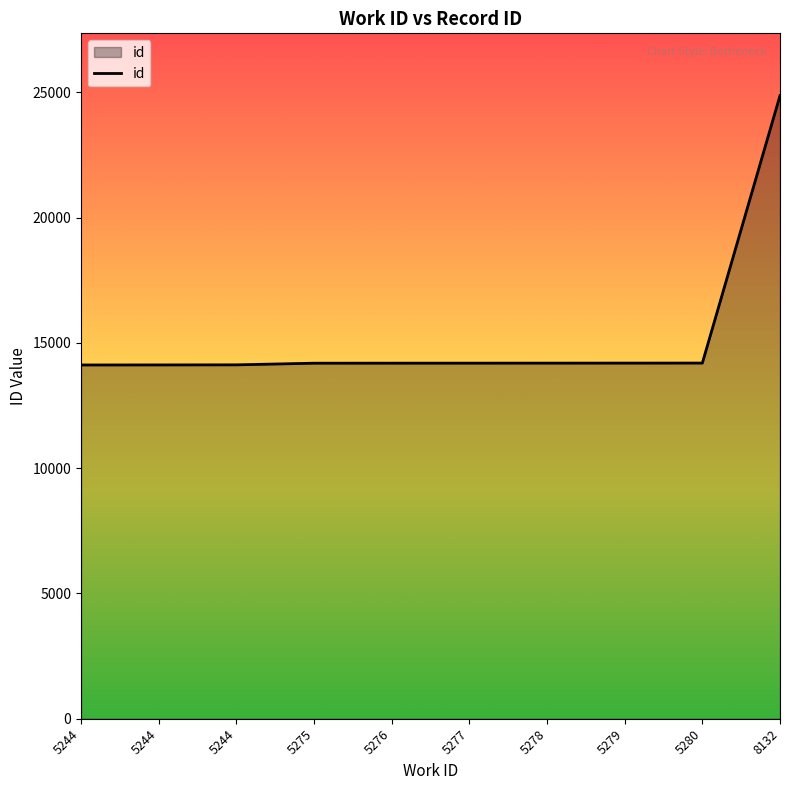

Reading left to right, list all the values displayed in this chart.

5244=14122	5244=14124	5244=14127	5275=14193	5276=14194	5277=14195	5278=14196	5279=14197	5280=14198	8132=24874